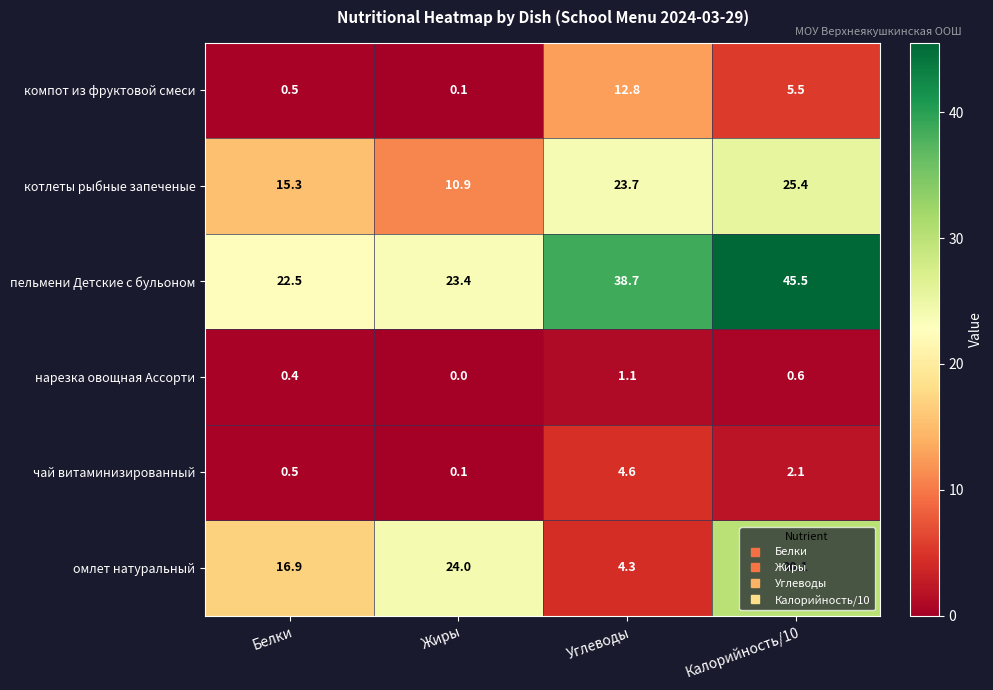

Between Углеводы and Калорийность/10, which series saw the biggest shift?

омлет натуральный